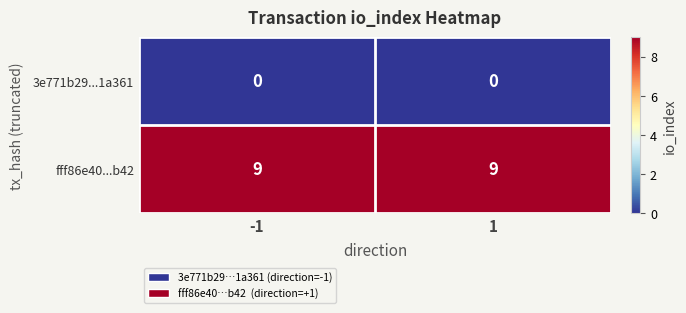

What value does the fff86e40...b42 series have at -1?

9